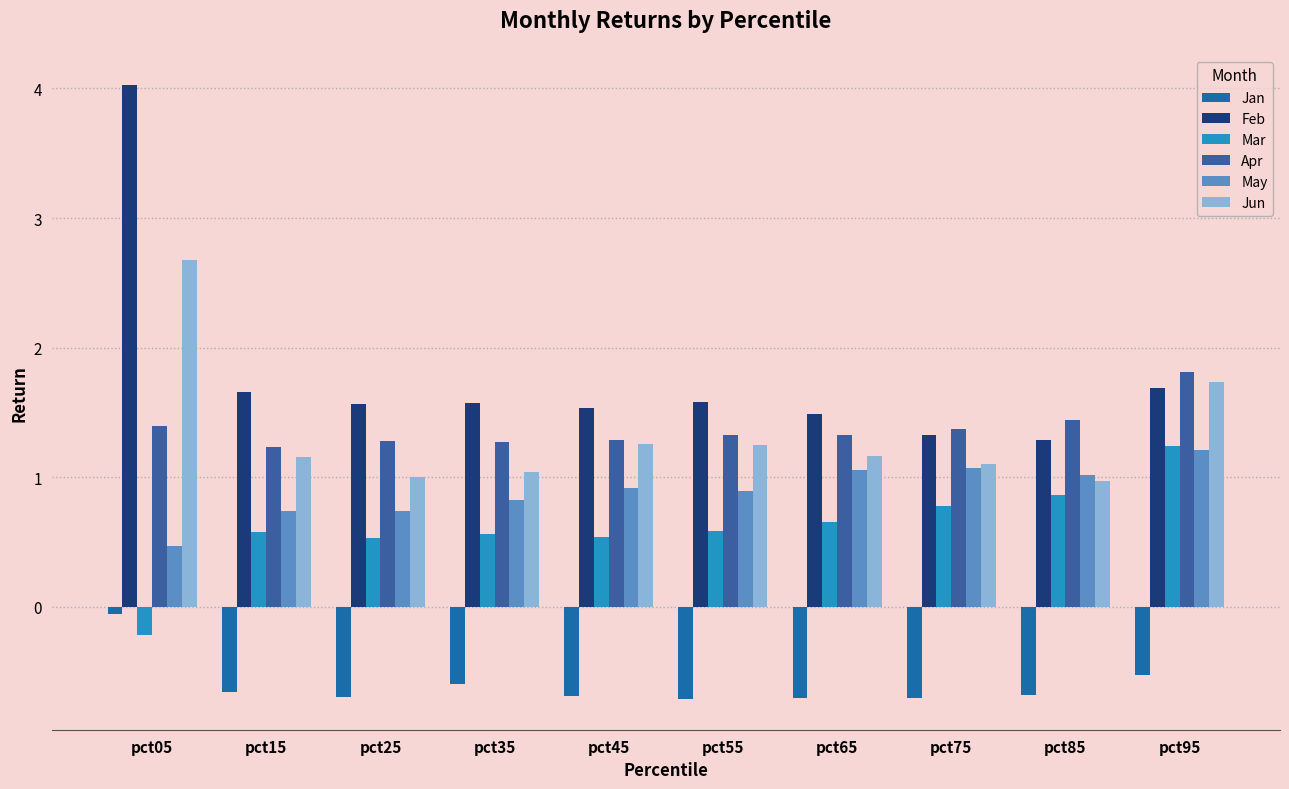

Are the bars horizontal?

No